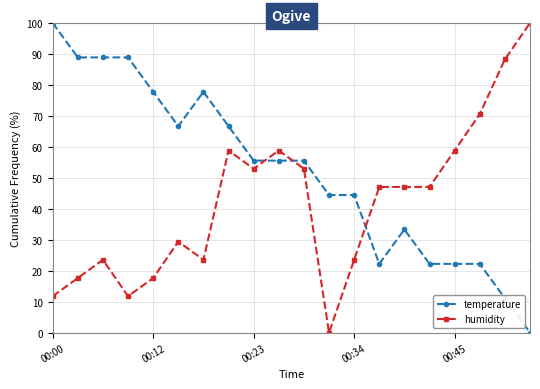

What is the value of the temperature point at the 13th from the left?

44.4